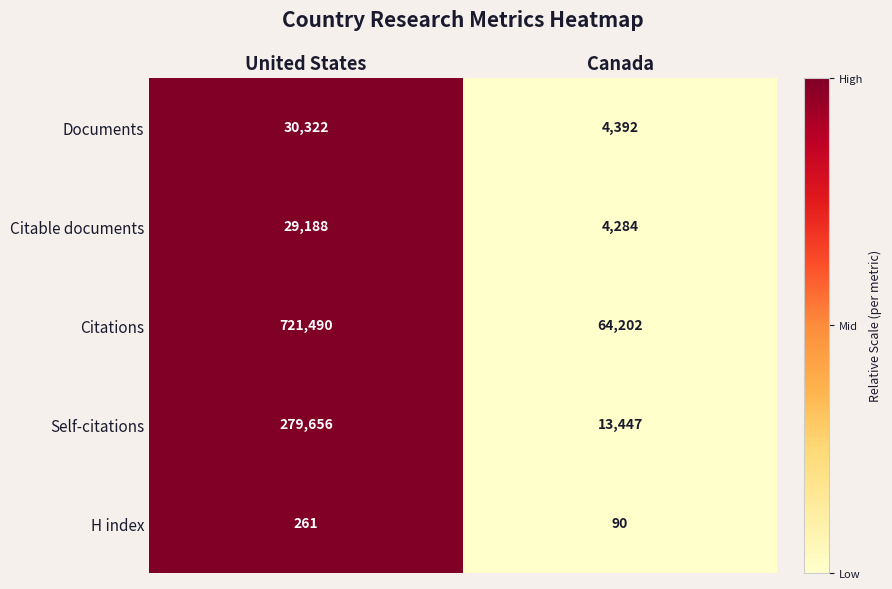

What is the sum of all Documents values?

34714